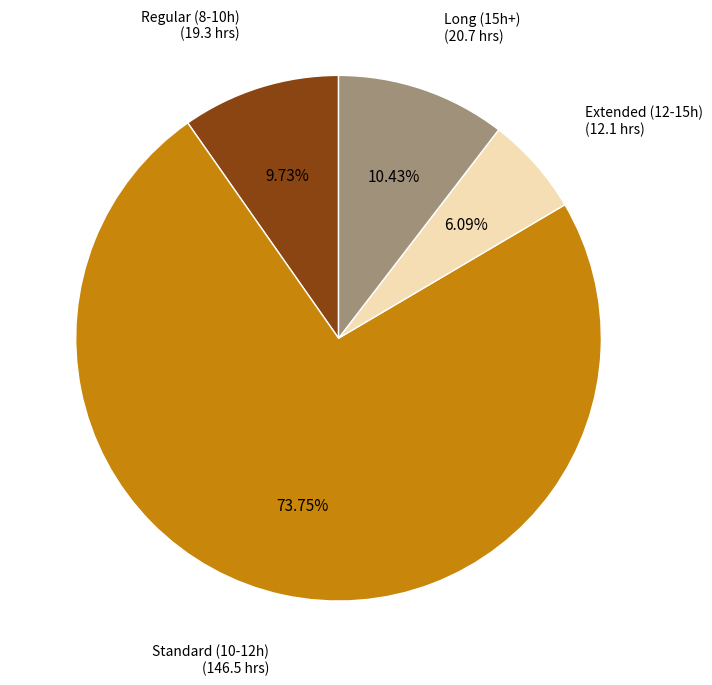

What is the smallest slice in the pie chart?

Extended (12-15h)